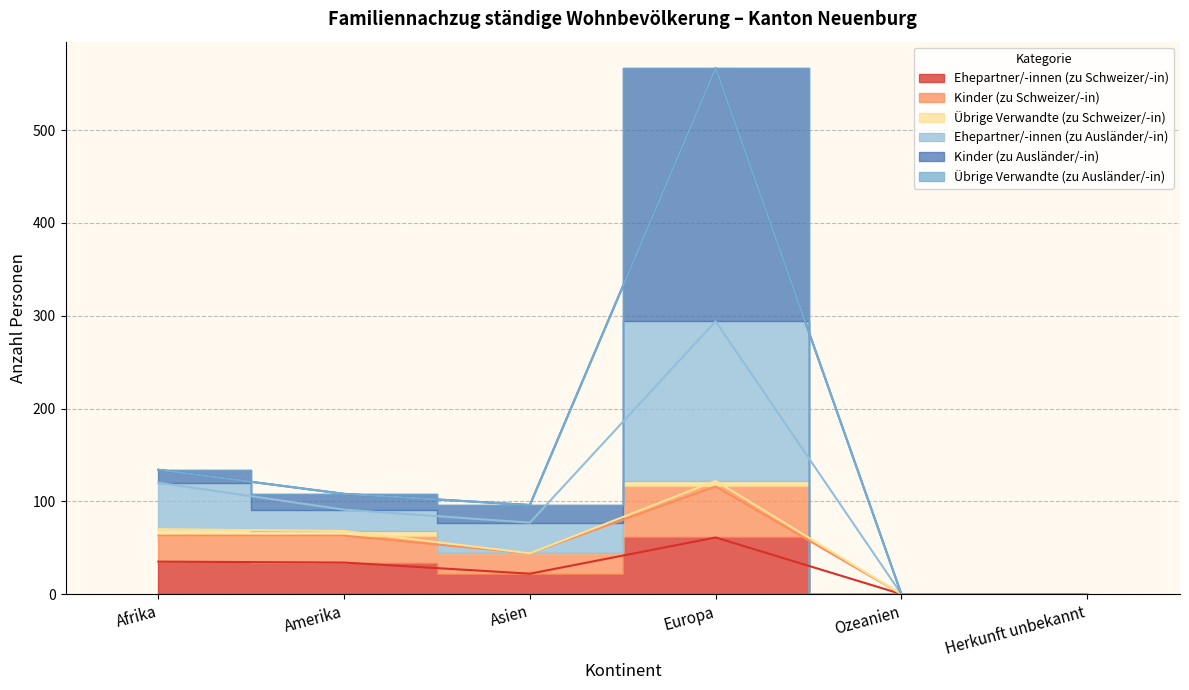

At which category does the chart reach its peak across all series?

Europa